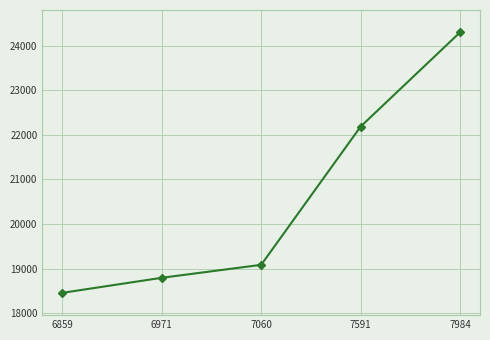

List the labels in order of value, smallest first.

6859, 6971, 7060, 7591, 7984